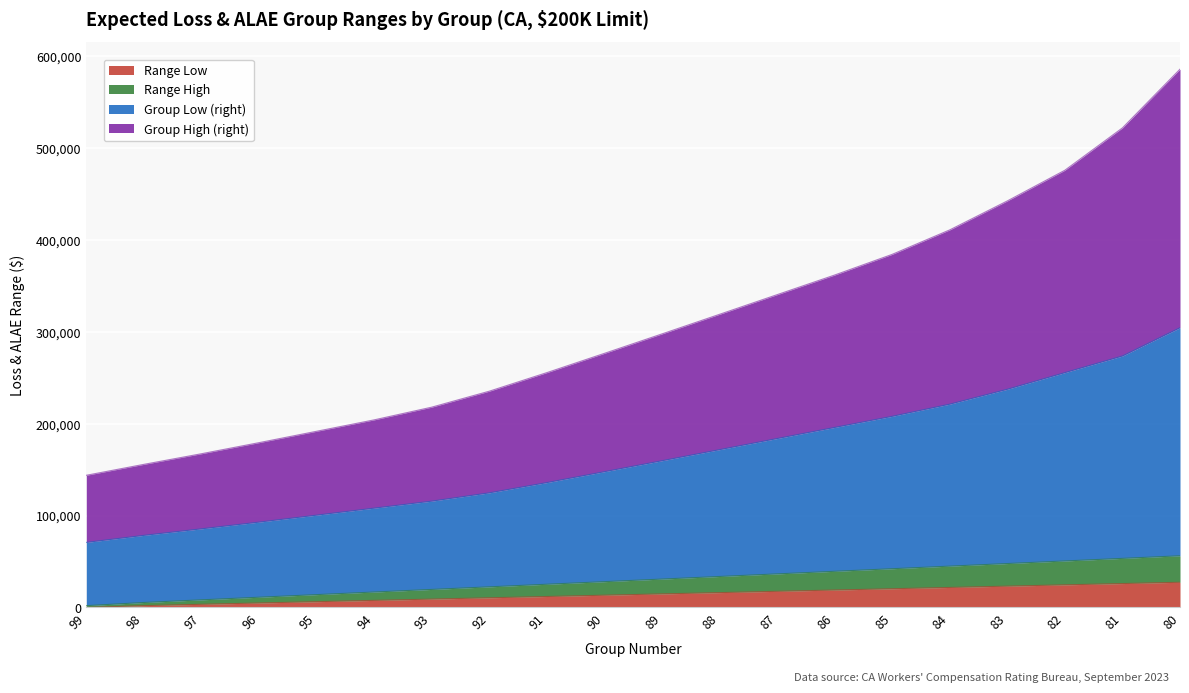

At how many categories does at least one series exceed 500653?

2